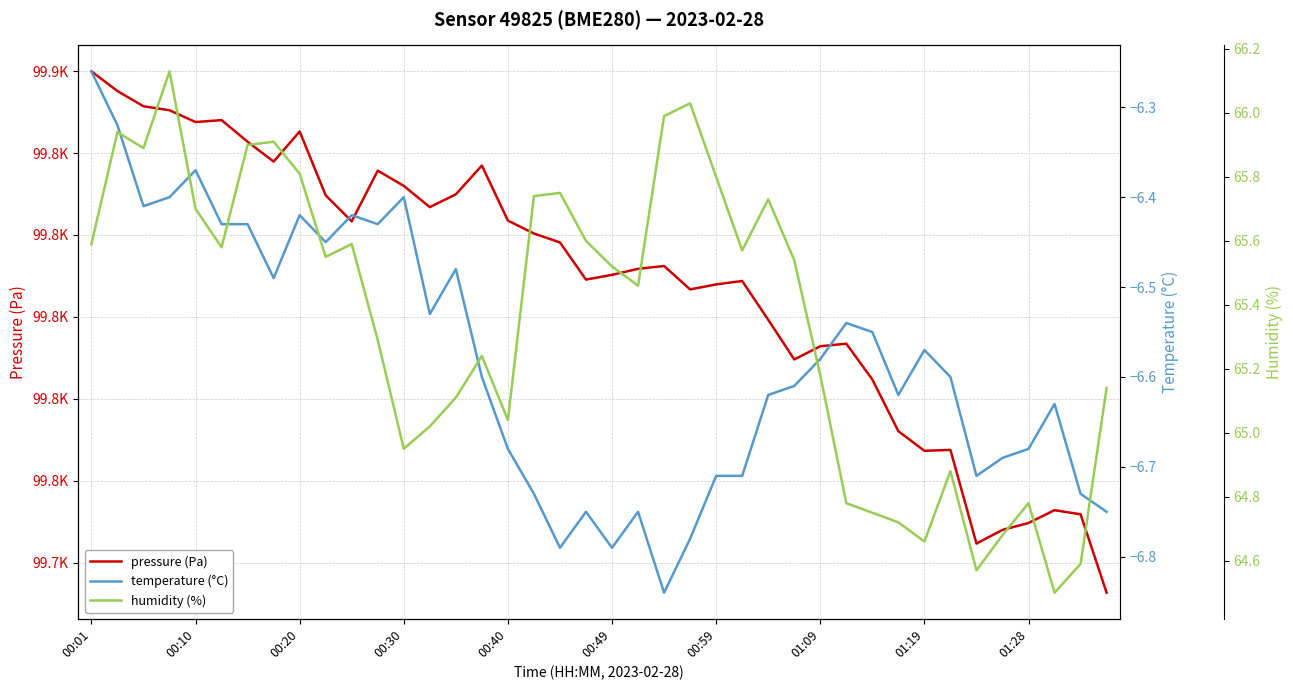

How many lines are shown in the chart?

3